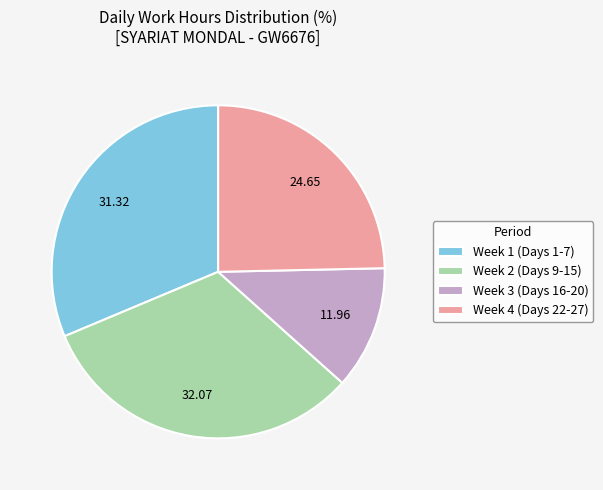

Is there a majority slice in this chart?

No